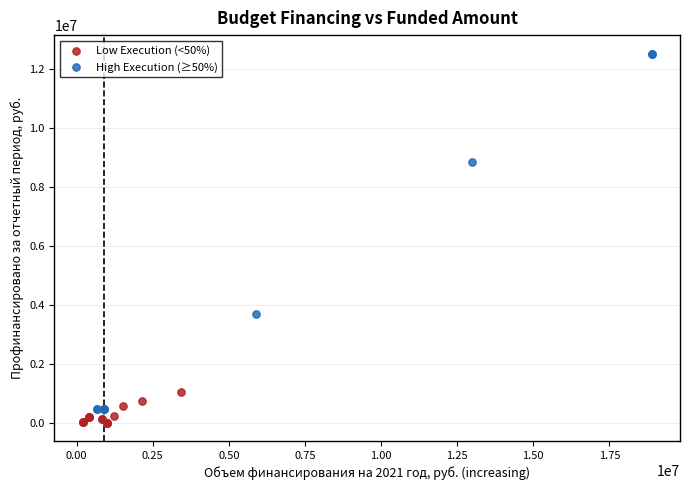

What are all the series names shown in the legend?

Low Execution (<50%), High Execution (≥50%)